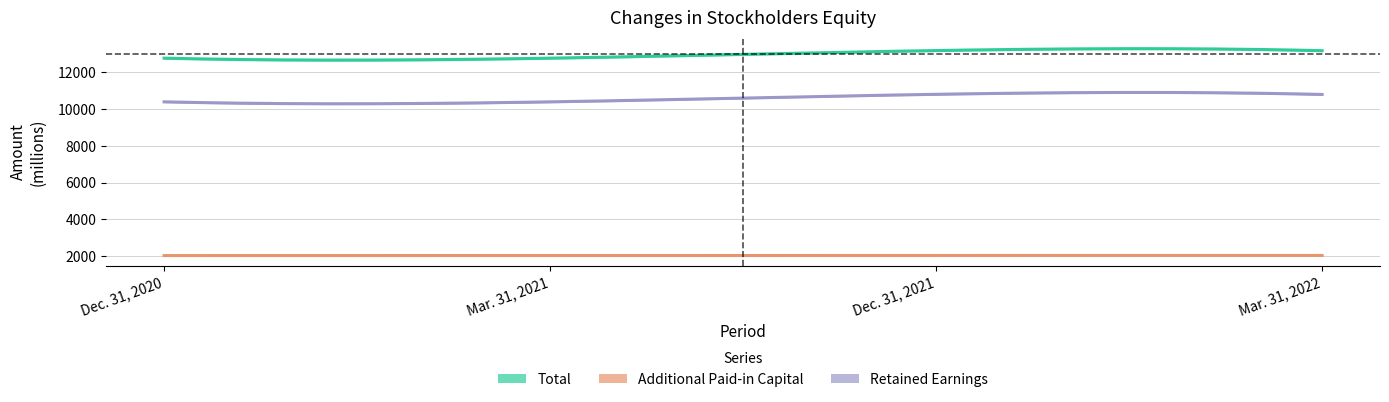

What is the label of the 1st point from the left?

Dec. 31, 2020